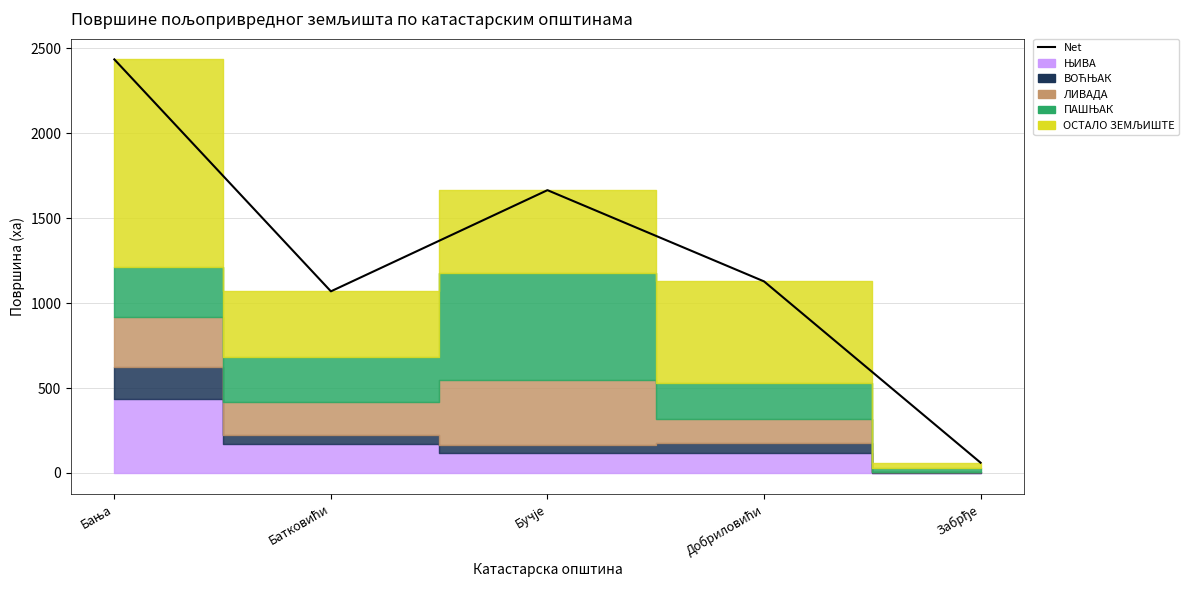

Reading right to left, what are all the values shown in this chart?

Забрђе=60.2	Добриловићи=1127.9	Бучје=1665.1	Батковићи=1069.3	Бања=2435.2